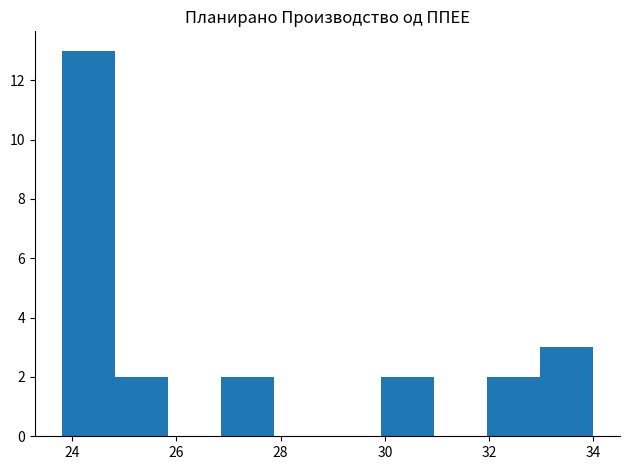

Which range on the x-axis has the tallest bar?

23.8 to 24.8